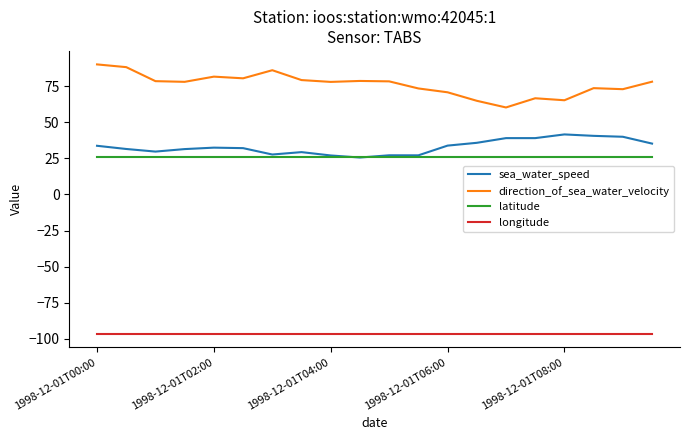

What is the smallest value displayed?

-96.5